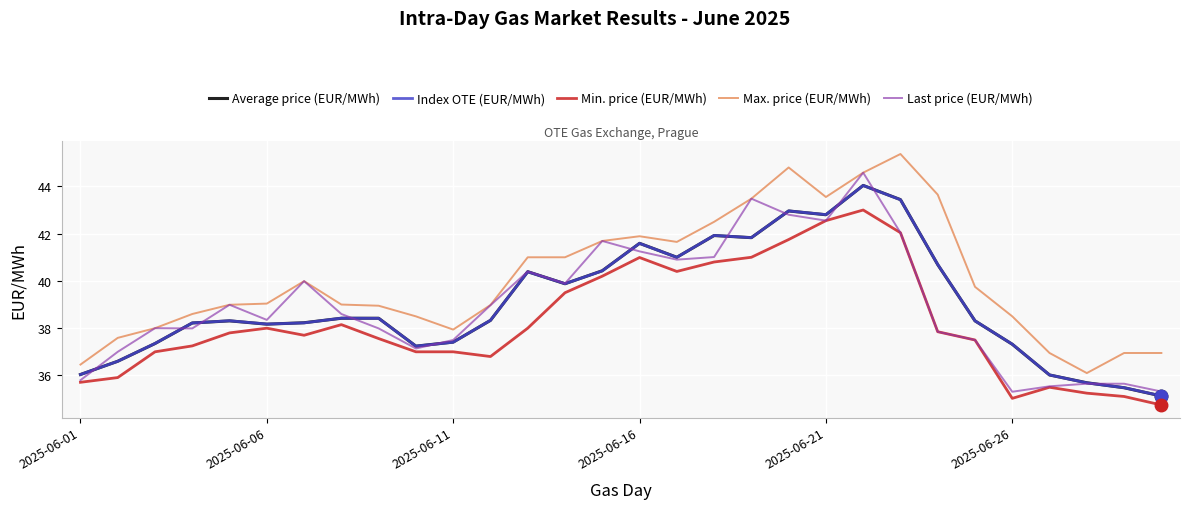

Which series has the largest total across all categories?

Max. price (EUR/MWh)